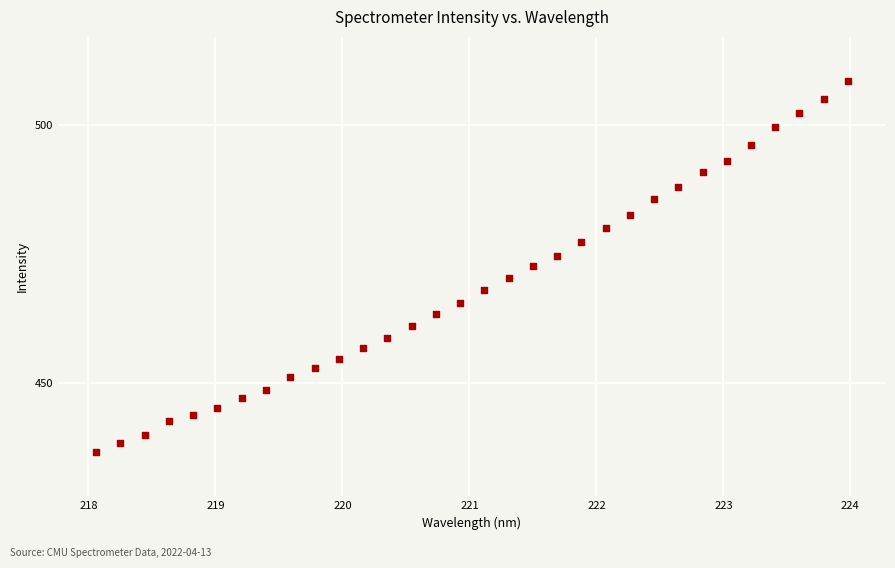

What is the range of X values (max minus min)?

5.9